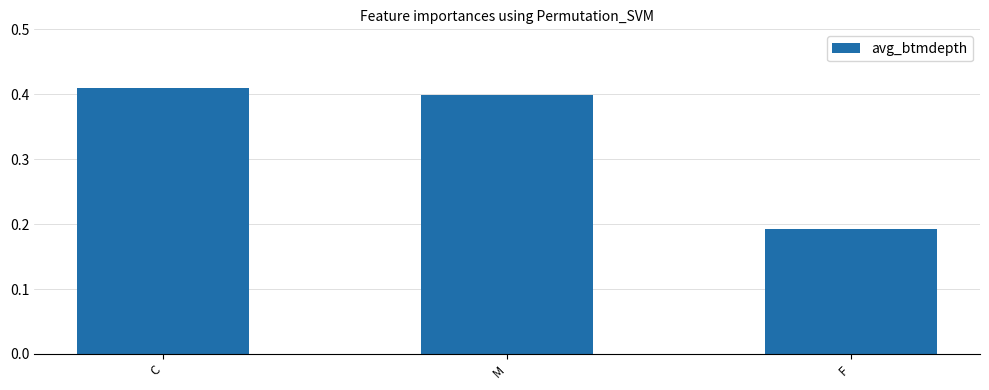

Is it true that the value at C is 0.6?

False